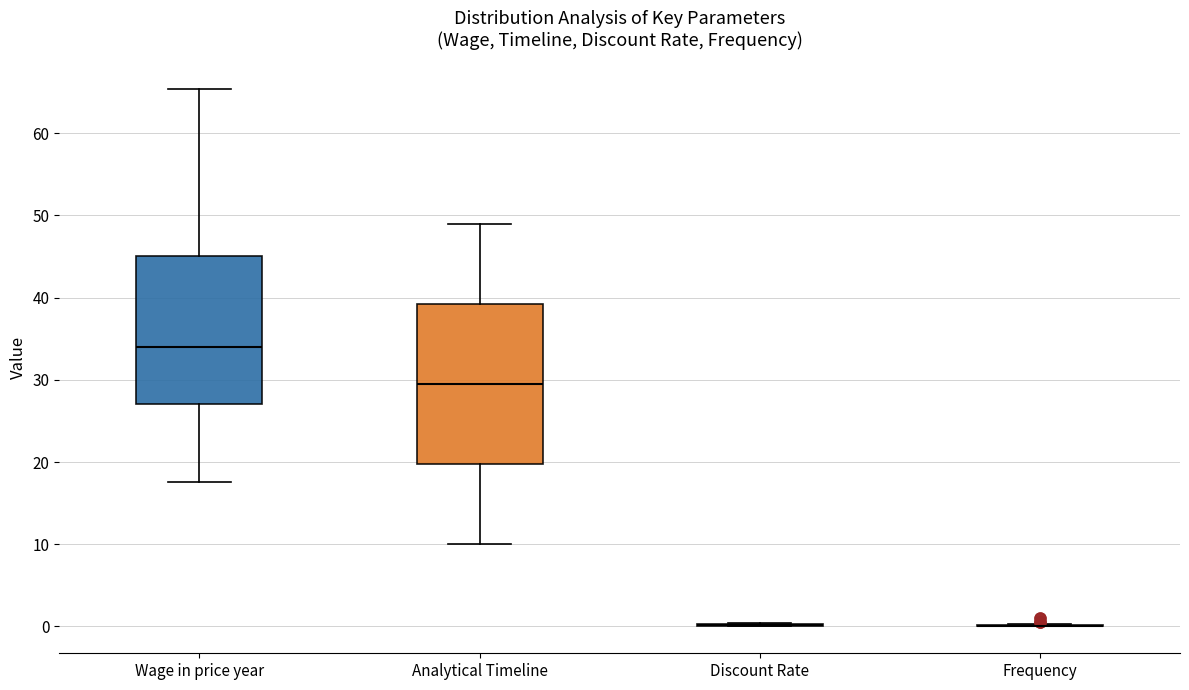

Reading left to right, transcribe this box plot: for each box, give where its median line is, the range the box spans, and where its two whiskers end, as read against the y-axis. The values are not printed on the chart, so give them approximately, as read against the axis.

Wage in price year: median 34, box 27 to 45, whiskers 18 to 65
Analytical Timeline: median 30, box 20 to 39, whiskers 10 to 49
Discount Rate: box collapsed to a line at 0, whiskers 0 to 0
Frequency: box collapsed to a line at 0, whiskers 0 to 0